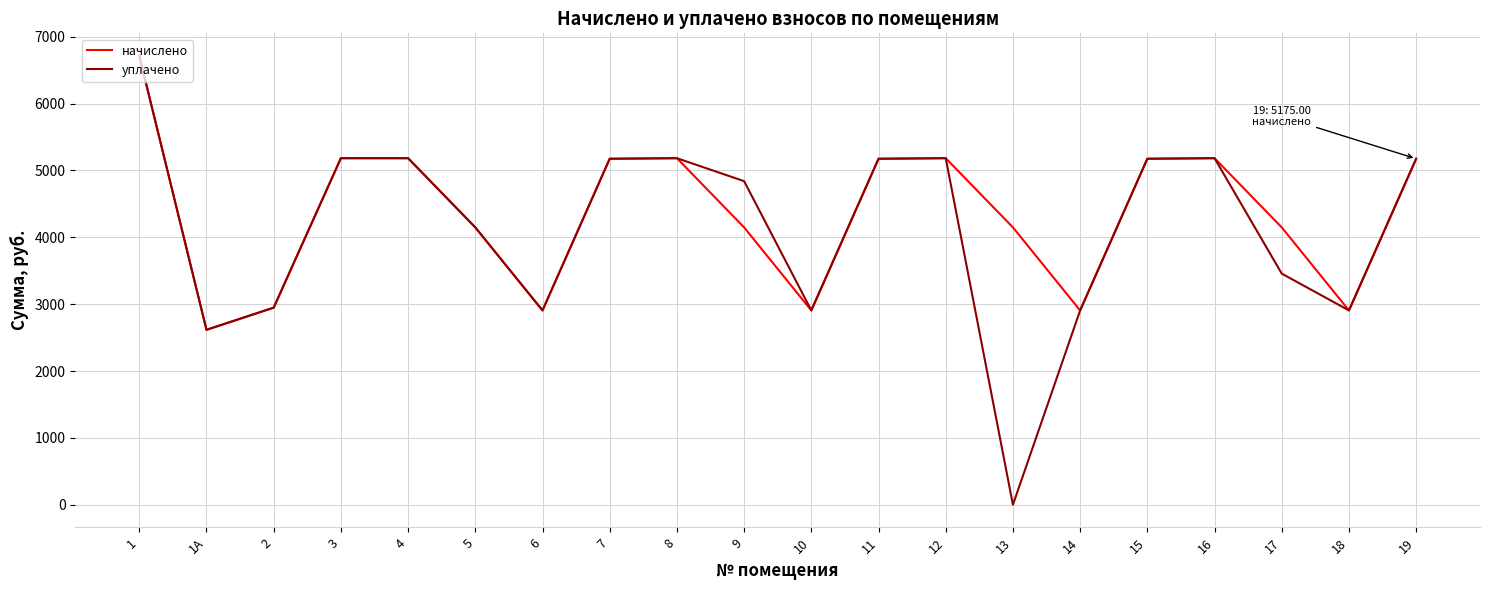

What is the approximate value of уплачено at 18?

2906.3